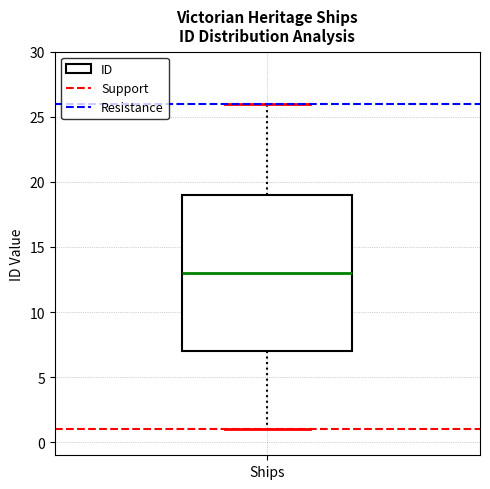

Transcribe this box plot: give where the median line is, the range the box spans, and where the two whiskers end, as read against the y-axis. The values are not printed on the chart, so give them approximately, as read against the axis.

median 13, box 7 to 19, whiskers 1 to 26